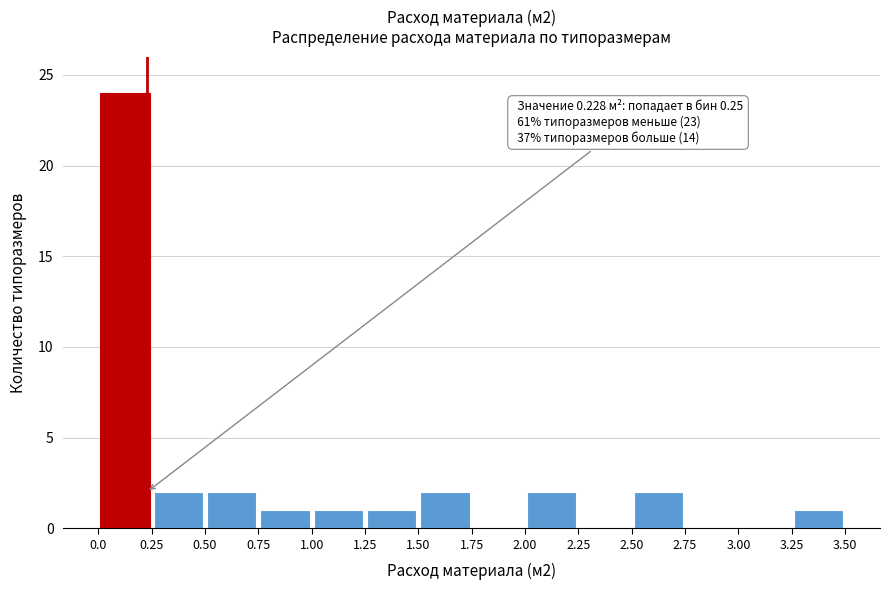

Over which range of the x-axis is the bar tallest?

0.0 to 0.25